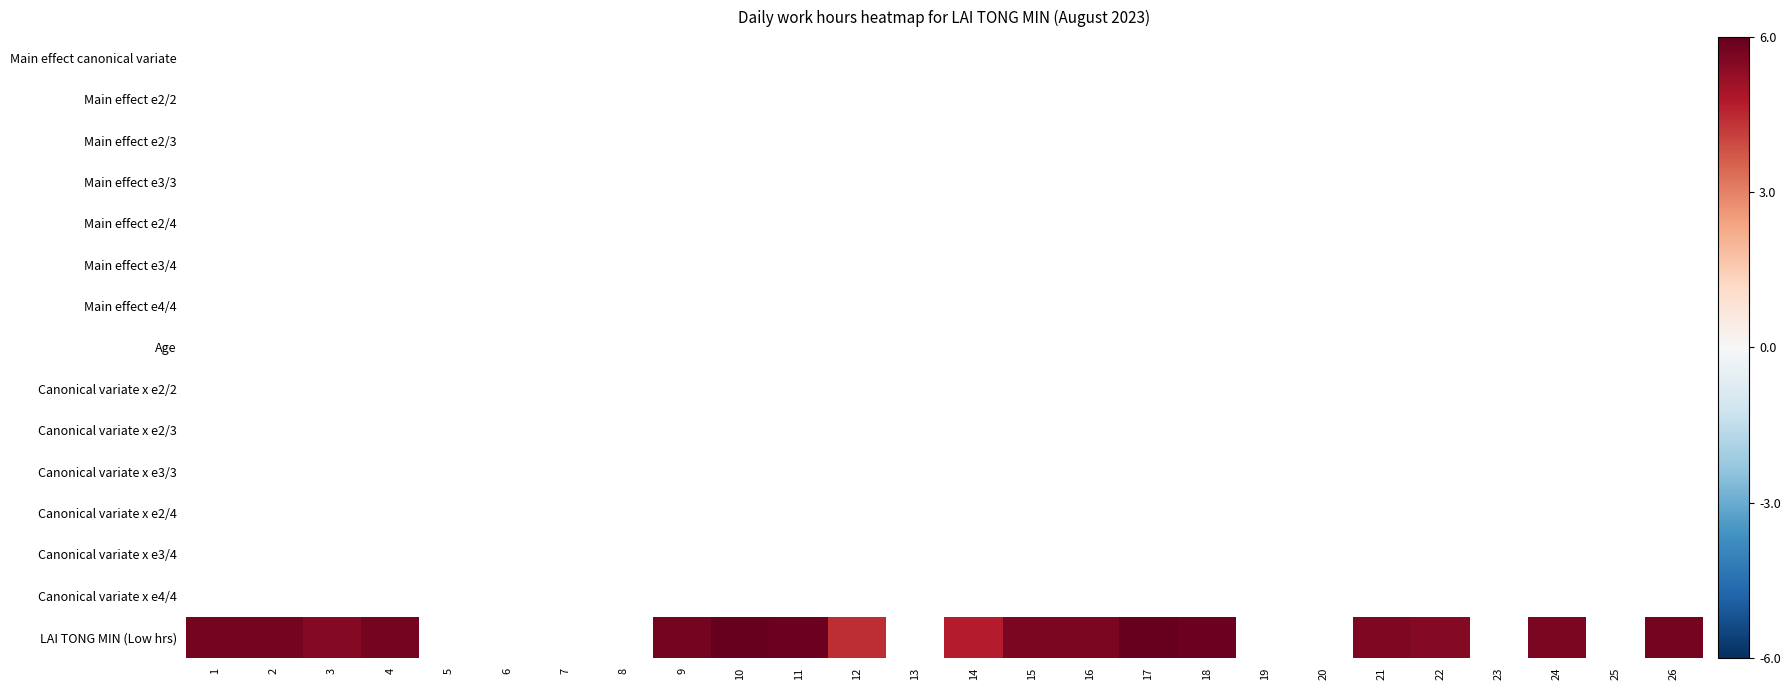

Which series changed the most between 6 and 22?

LAI TONG MIN (Low hrs)